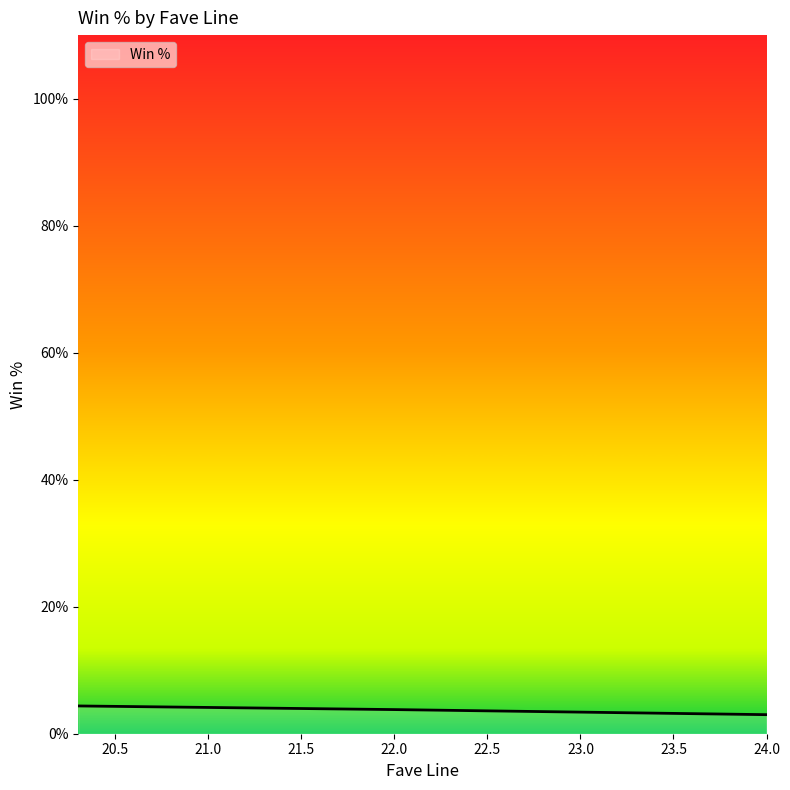

What is the maximum value shown in the chart?

4.4